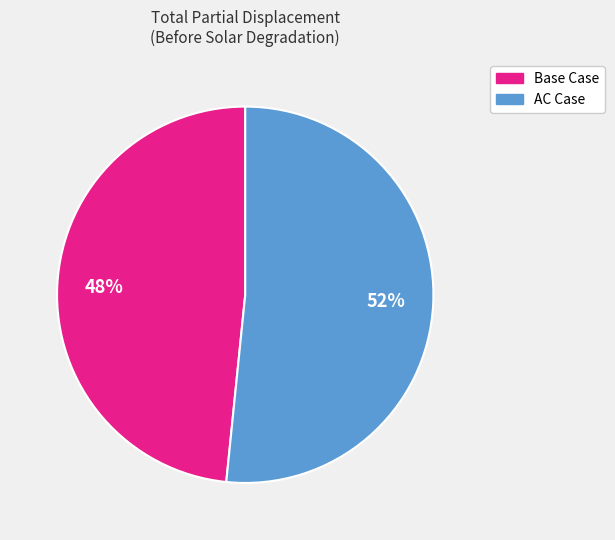

To the nearest percent, what is the combined percentage of AC Case and Base Case?

100%